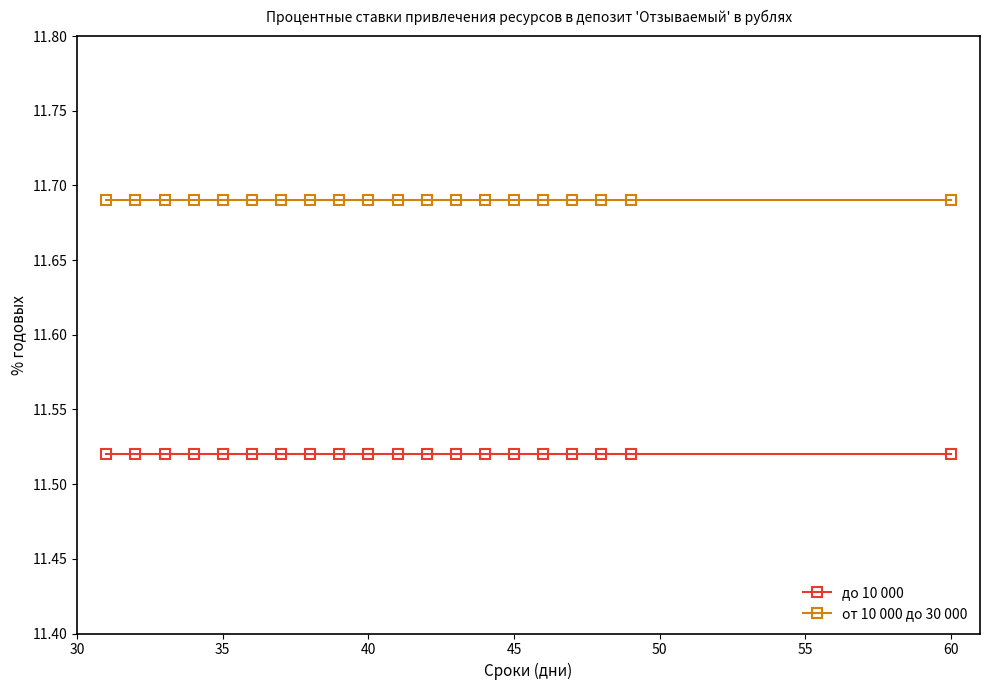

Which series has the largest total across all categories?

от 10 000 до 30 000